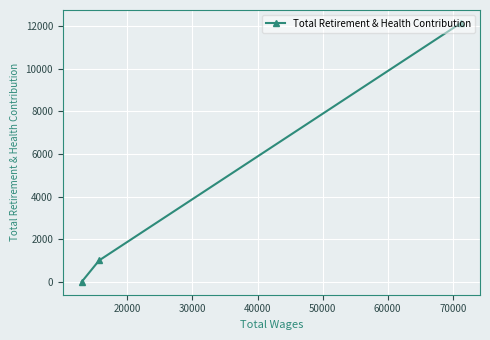

Count the number of categories in the chart.

3